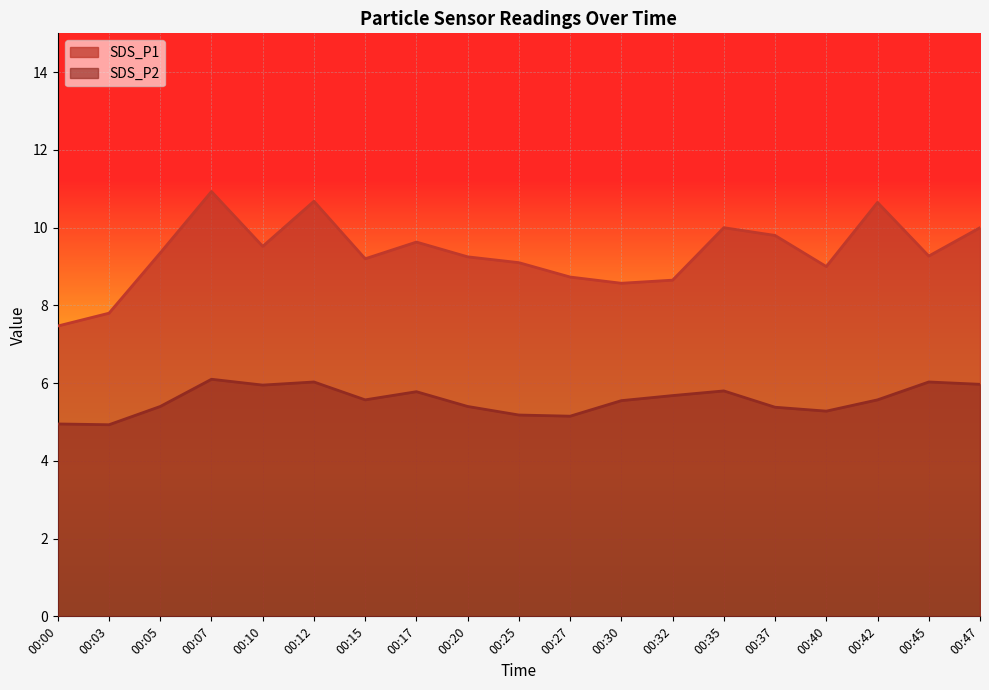

True or false: SDS_P1 has a value of 10.7 at 00:42.

True